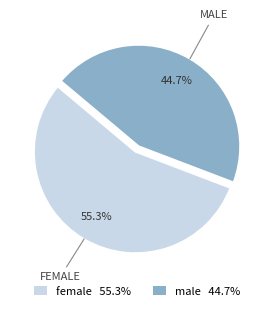

Count the number of slices in the pie.

2